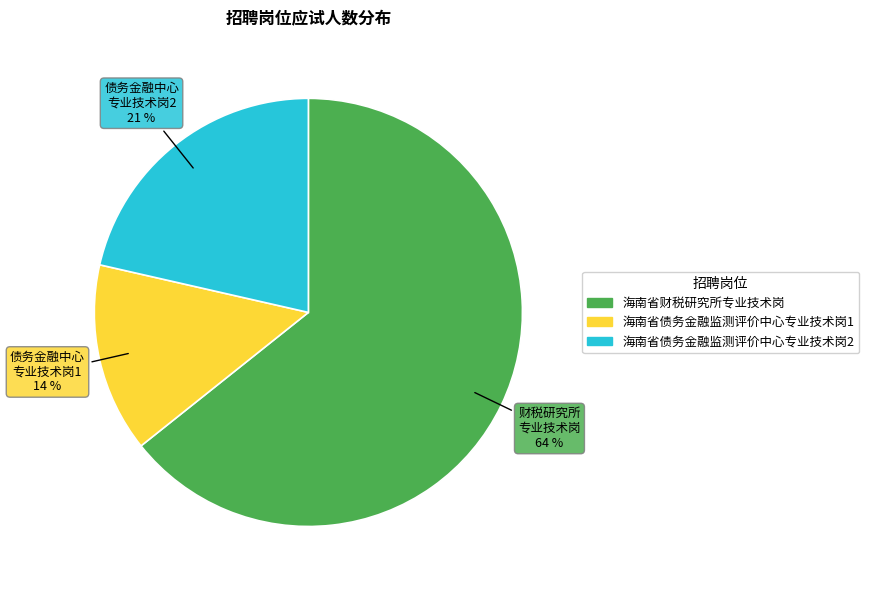

Which slice is the largest?

海南省财税研究所专业技术岗